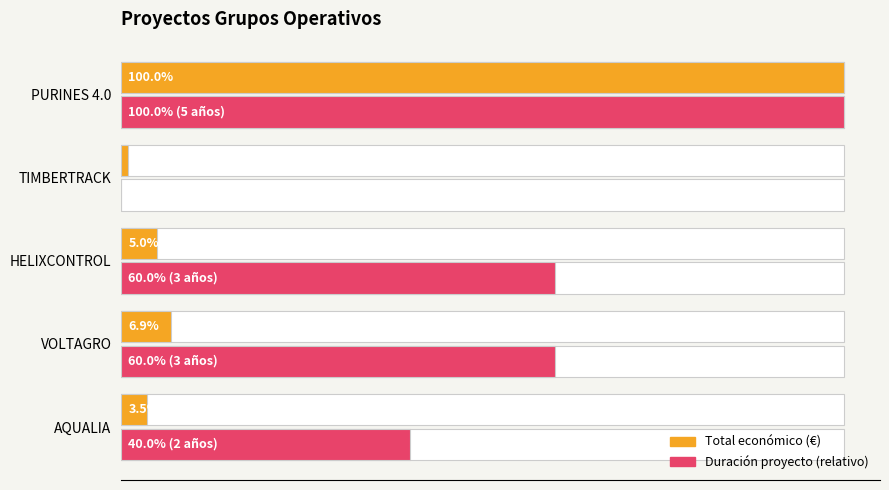

Between HELIXCONTROL and AQUALIA, which is larger?

HELIXCONTROL